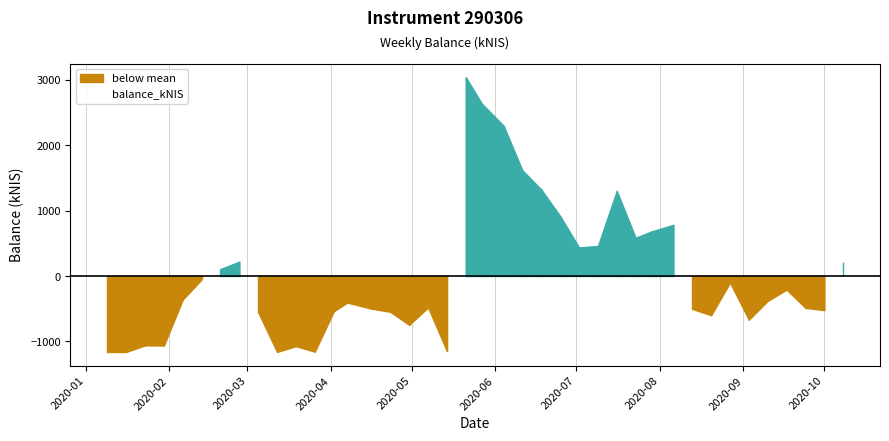

What is the maximum value for balance_kNIS?

3041.1